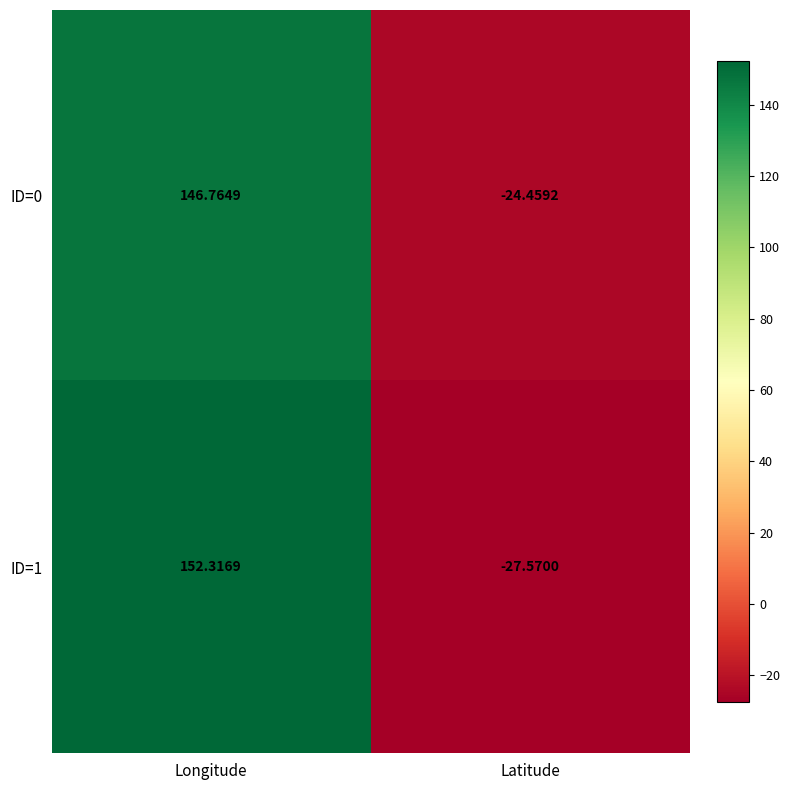

How many categories are shown in the chart?

2